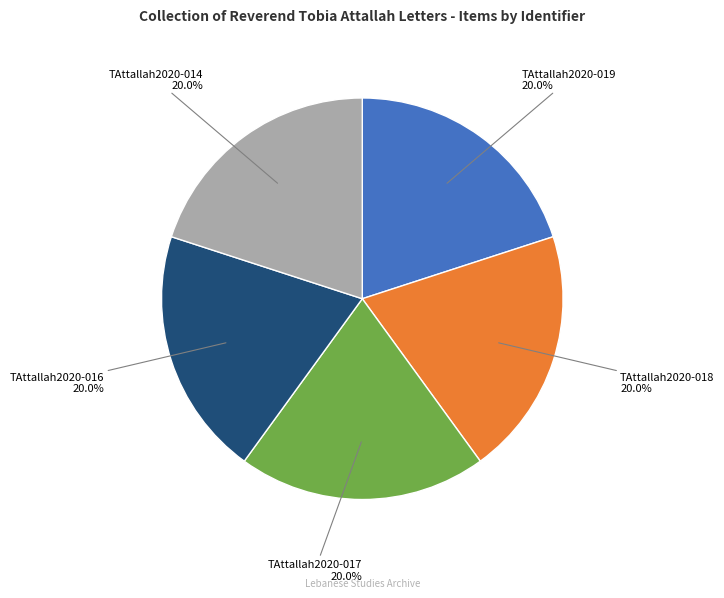

What percentage is the TAttallah2020-018 slice, to the nearest percent?

20%